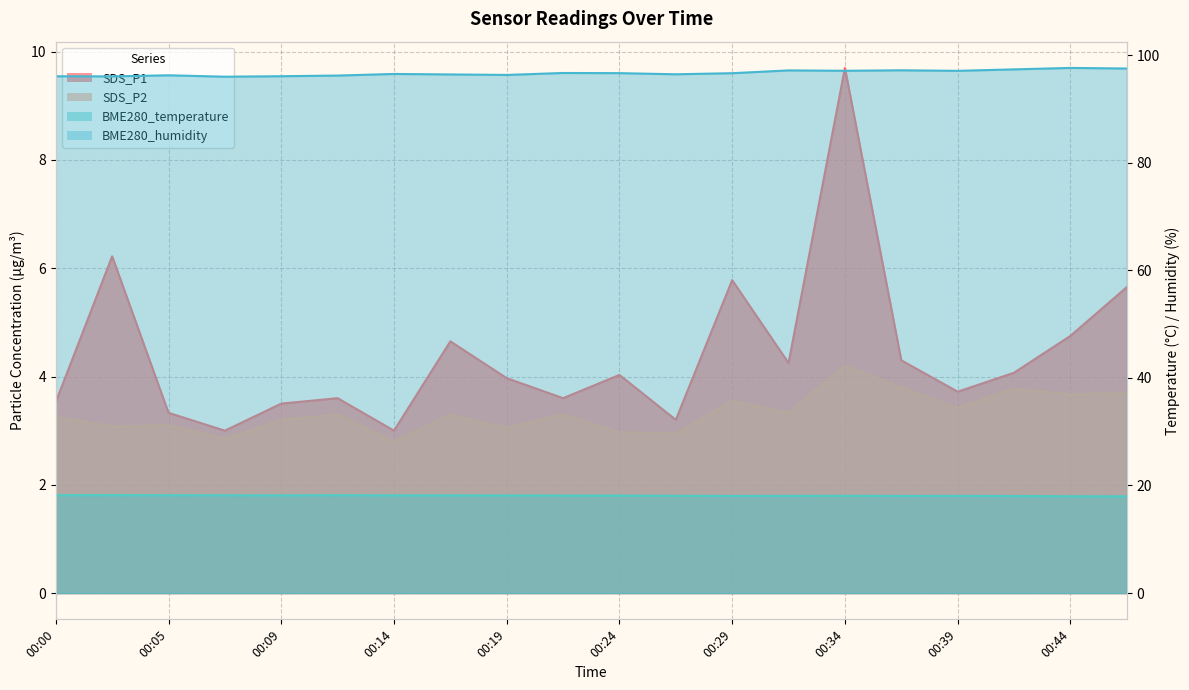

The value of SDS_P1 at 00:00 is 2.0. True or false?

False